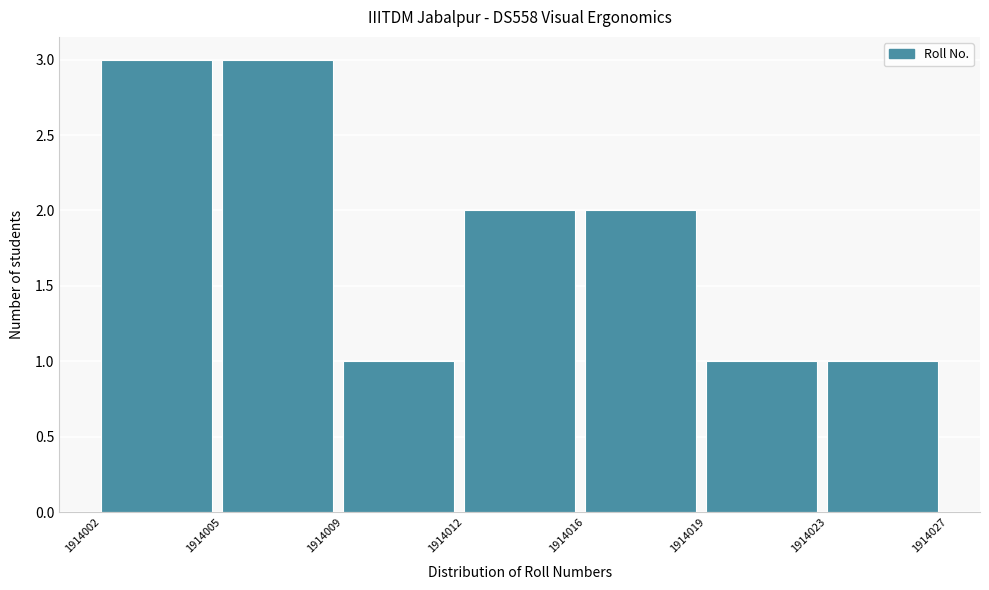

Reading right to left, extract all data points from this chart.

1914023=1	1914019=1	1914016=2	1914012=2	1914009=1	1914005=3	1914002=3